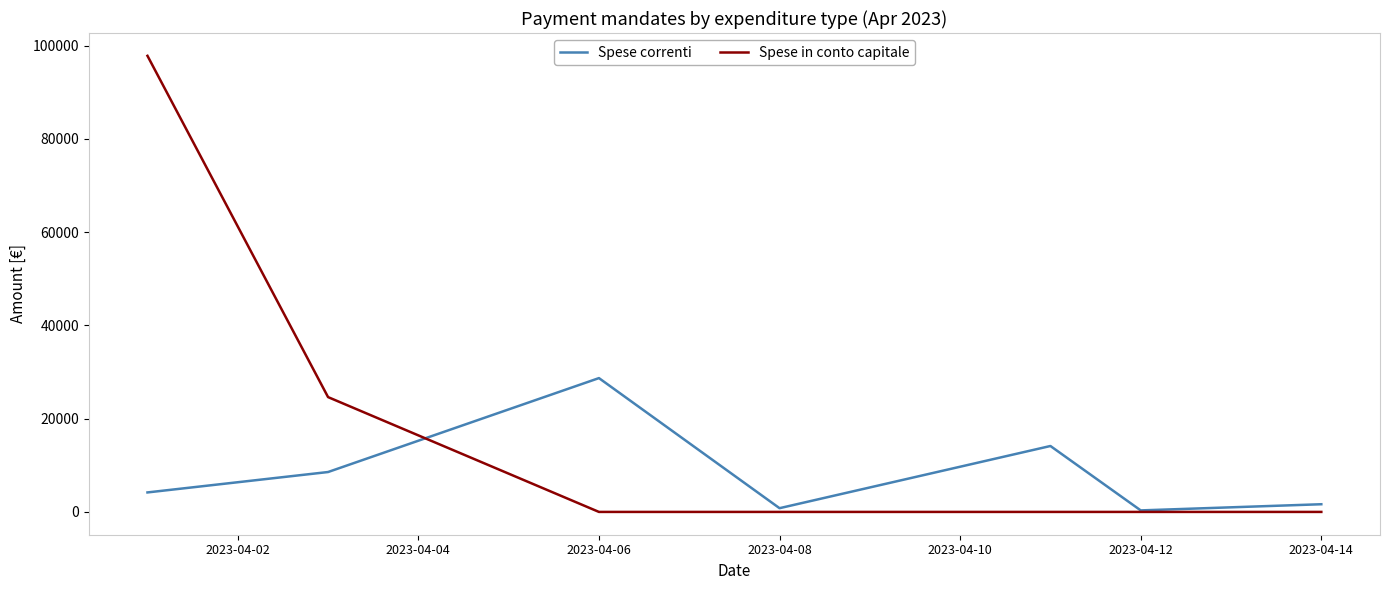

List the series in order of their overall mean, highest first.

Spese in conto capitale, Spese correnti